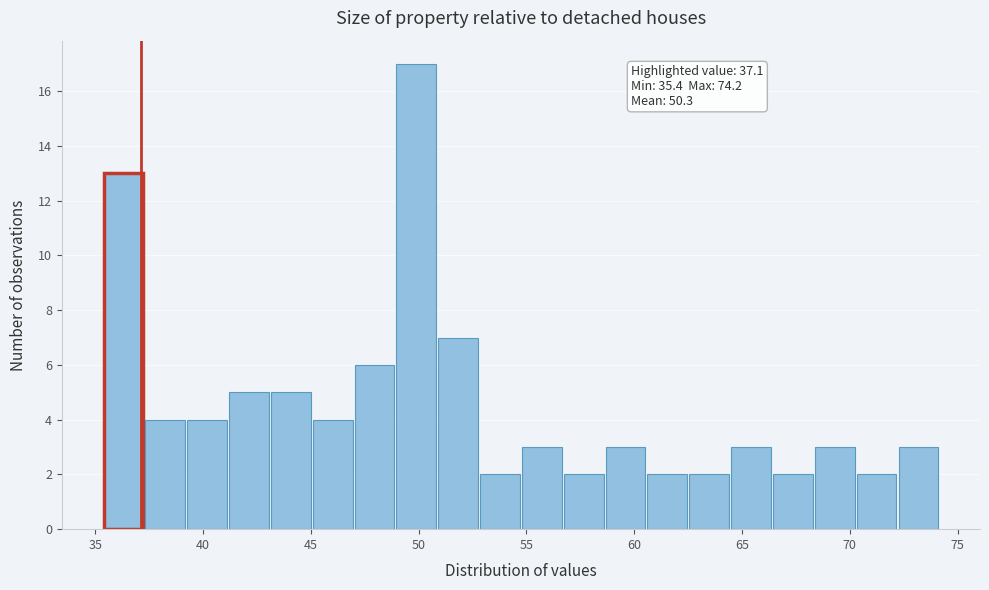

Around what value on the x-axis is the tallest bar? Give the approximate position of its centre, as read against the axis.

50.0